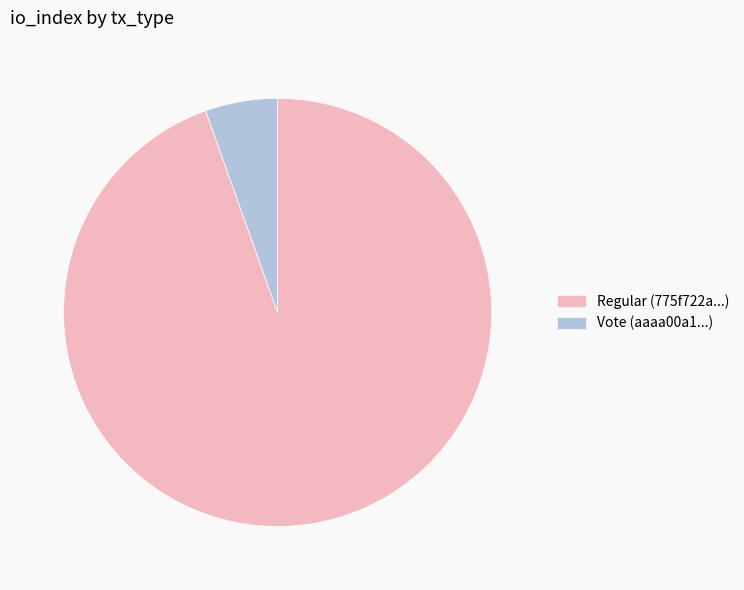

Is Regular the majority of the pie?

Yes